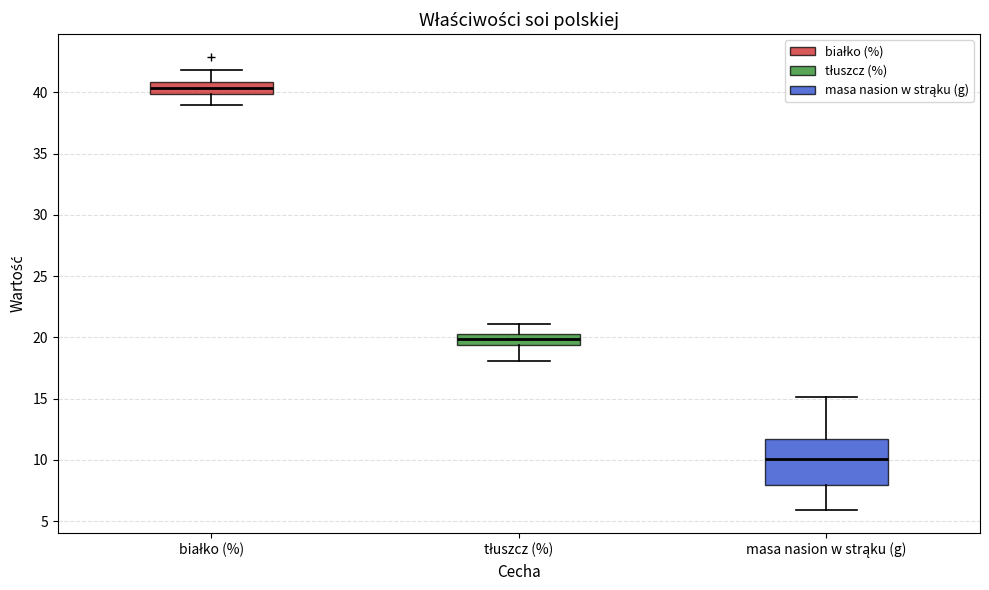

Which box has the lowest median line?

masa nasion w strąku (g)